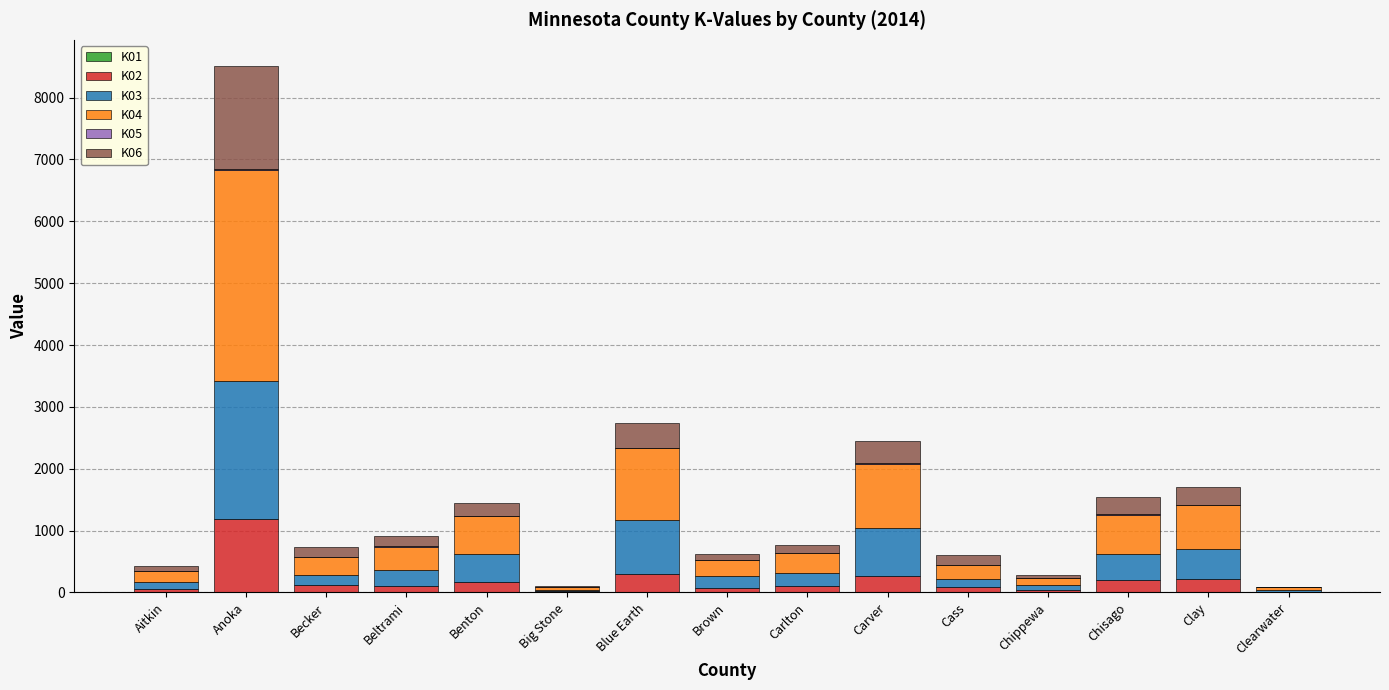

At which category is the sum across all series the highest?

Anoka